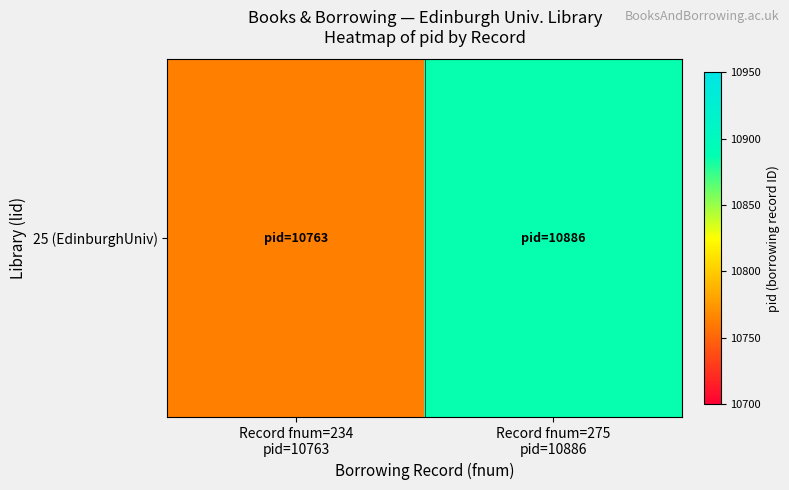

How many series are shown in this chart?

1